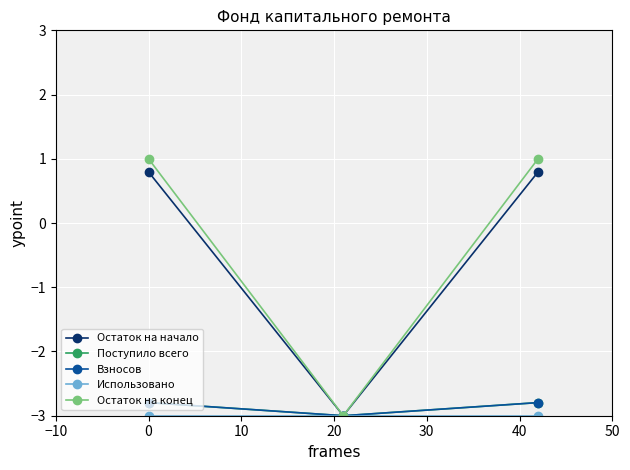

Does the chart have visible grid lines?

Yes